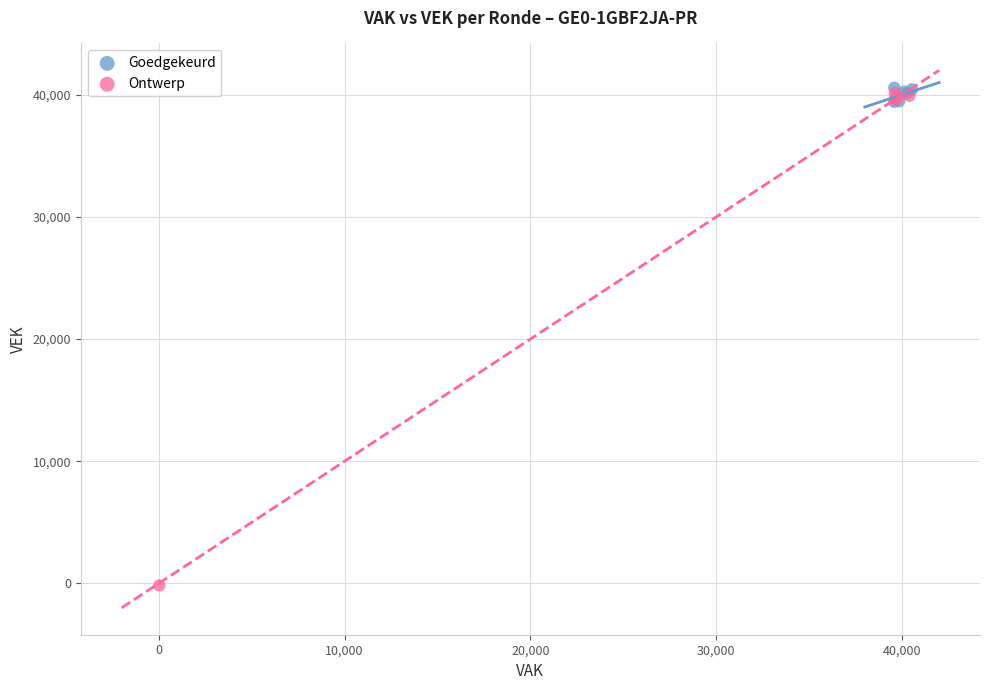

Which series contains the lowest Y value?

Ontwerp